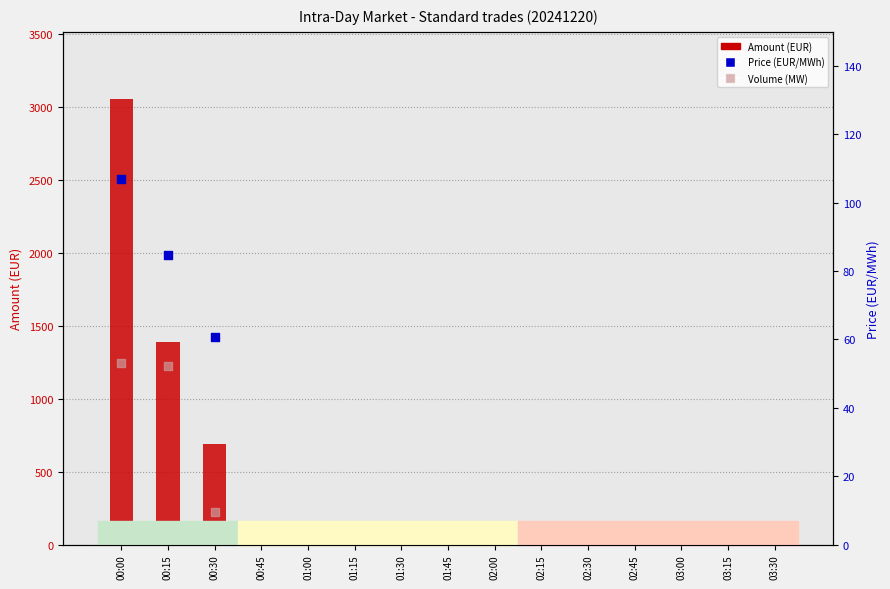

At how many categories does at least one series exceed 2830?

1